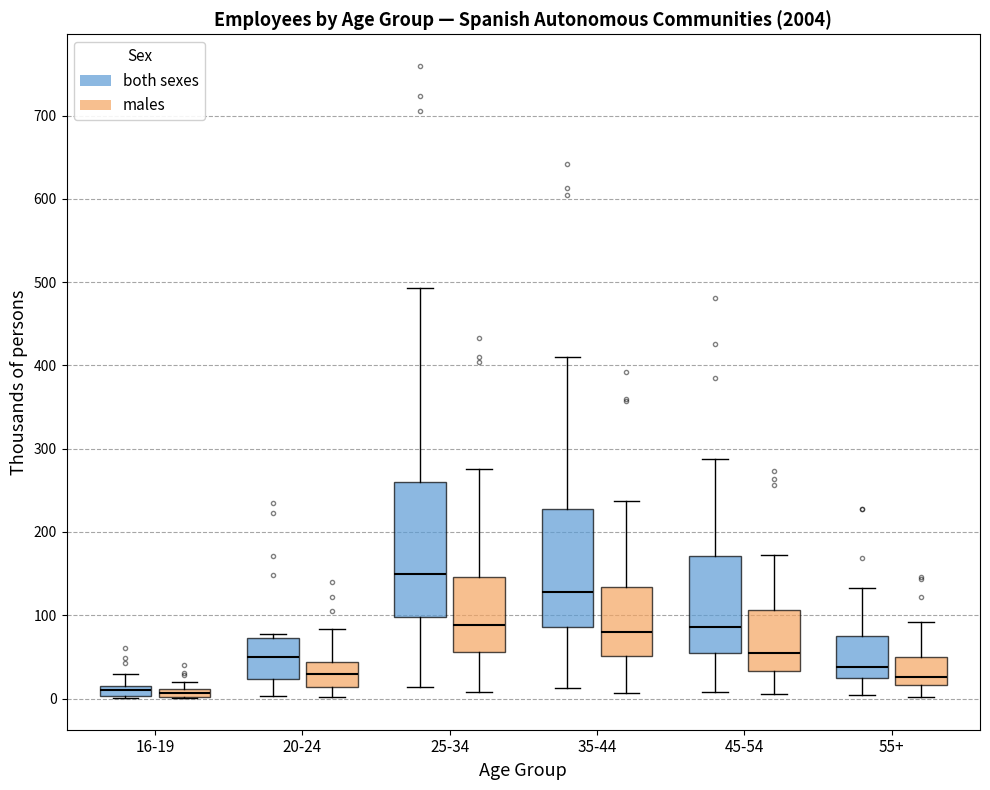

Comparing the boxes themselves (not the whiskers), which one is the tallest?

25-34 (both sexes)